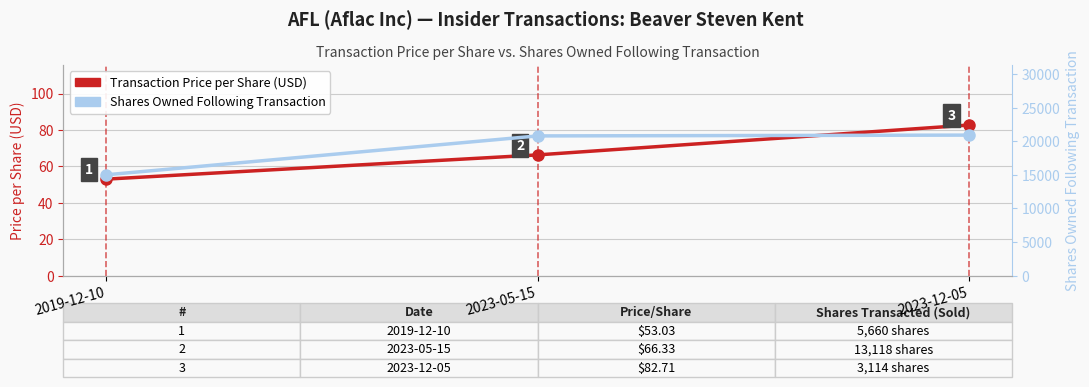

Reading left to right, what are all the values shown in this chart?

Transaction Price per Share (USD): 2019-12-10=53.0	2023-05-15=66.3	2023-12-05=82.7
Shares Owned Following Transaction: 2019-12-10=15013.0	2023-05-15=20793.0	2023-12-05=20914.0